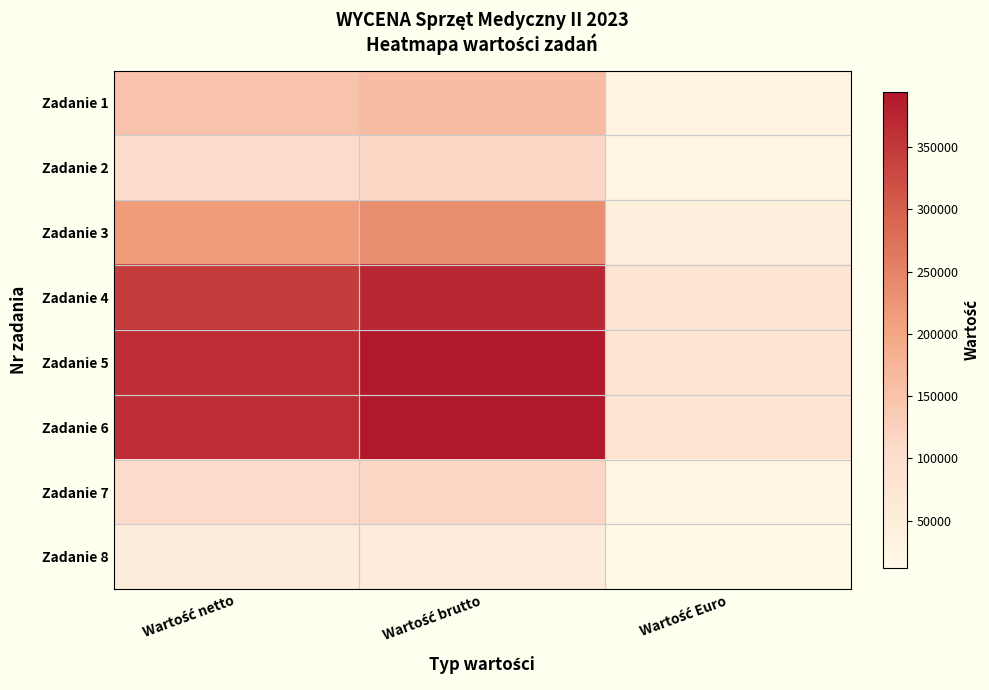

Reading left to right, extract all data points from this chart.

Zadanie 1: Wartość netto=150000.0	Wartość brutto=162000.0	Wartość Euro=33680.6
Zadanie 2: Wartość netto=107000.0	Wartość brutto=115560.0	Wartość Euro=24025.5
Zadanie 3: Wartość netto=216500.0	Wartość brutto=233820.0	Wartość Euro=48612.4
Zadanie 4: Wartość netto=345200.0	Wartość brutto=372816.0	Wartość Euro=77510.3
Zadanie 5: Wartość netto=365200.0	Wartość brutto=394416.0	Wartość Euro=82001.1
Zadanie 6: Wartość netto=365200.0	Wartość brutto=394416.0	Wartość Euro=82001.1
Zadanie 7: Wartość netto=108000.0	Wartość brutto=116640.0	Wartość Euro=24250.0
Zadanie 8: Wartość netto=53104.0	Wartość brutto=57352.3	Wartość Euro=11923.8